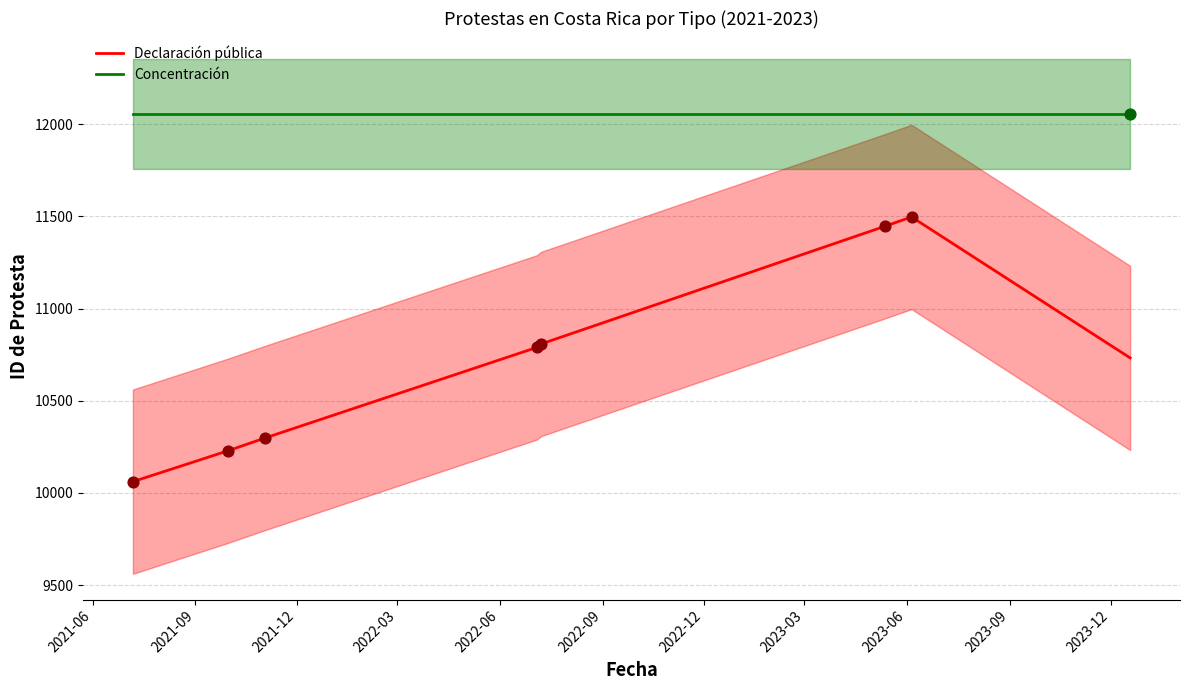

At how many categories does at least one series exceed 10417?

8